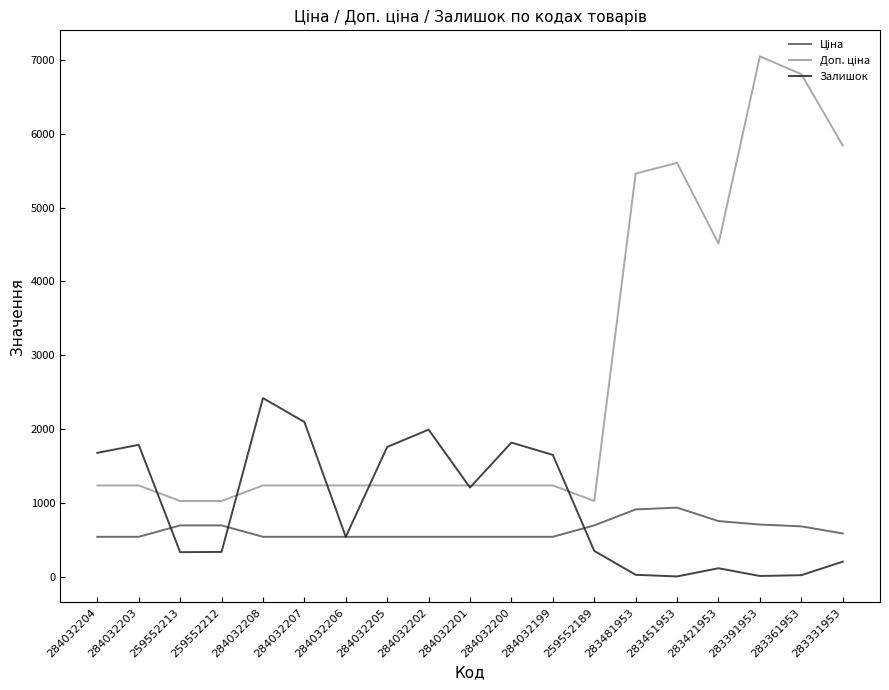

What is the greatest value displayed?

7051.3